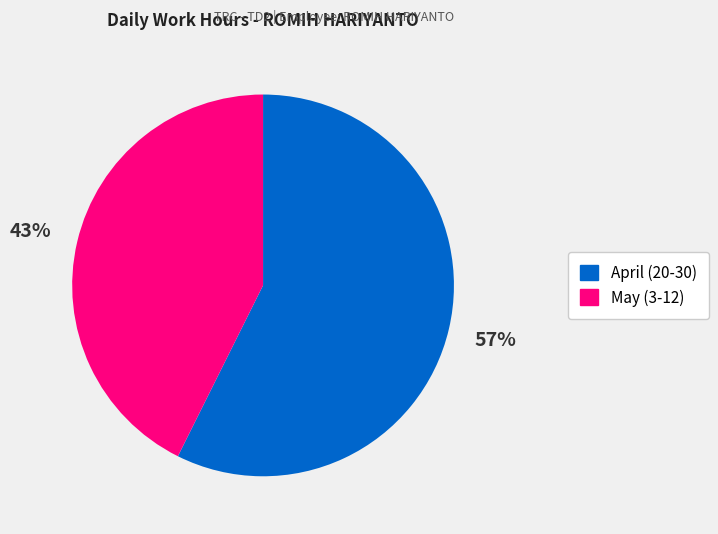

Count the number of slices in the pie.

2